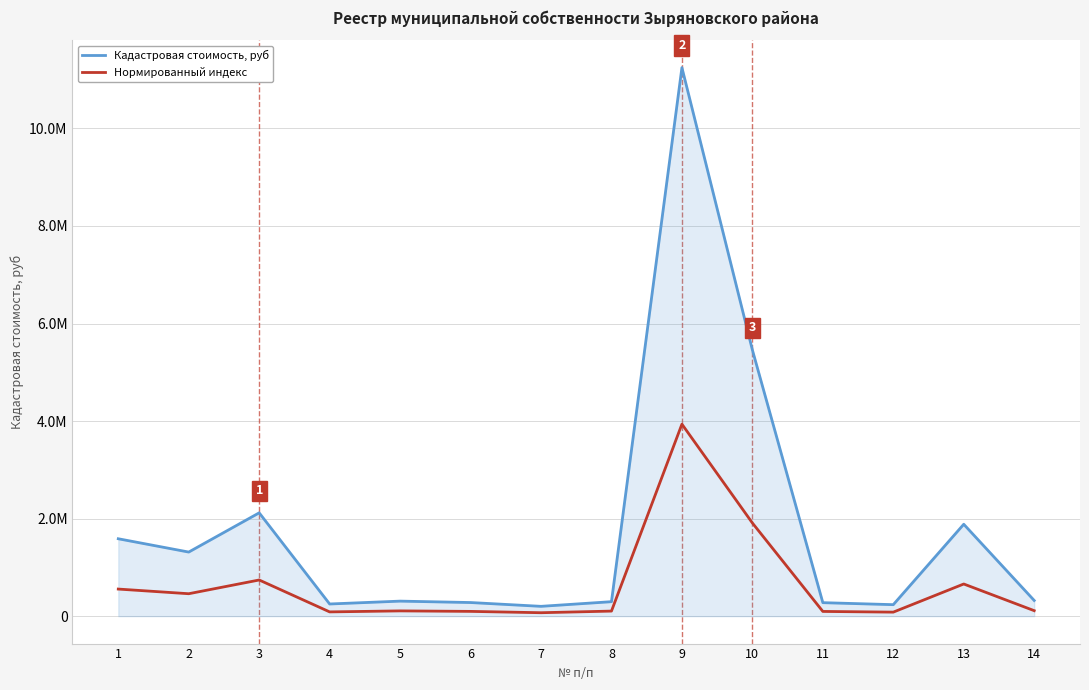

Does the chart display data point markers on the line(s)?

No